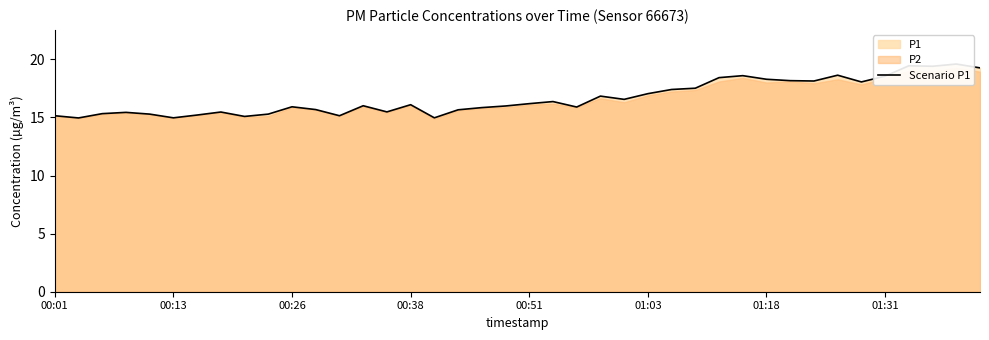

The value at 29 is 8.4. True or false?

False